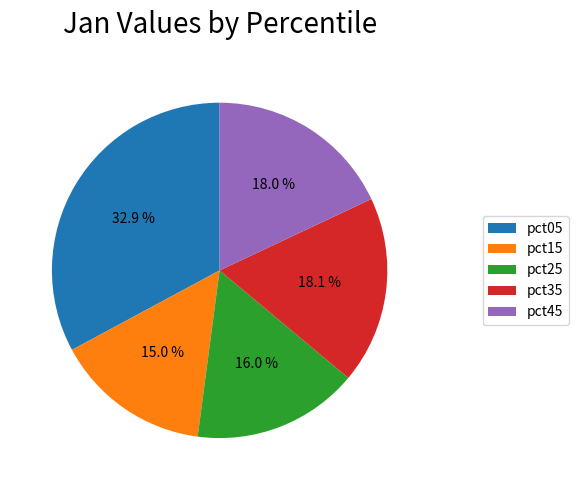

To the nearest percent, what is the difference between the largest and smallest slice percentages?

18%